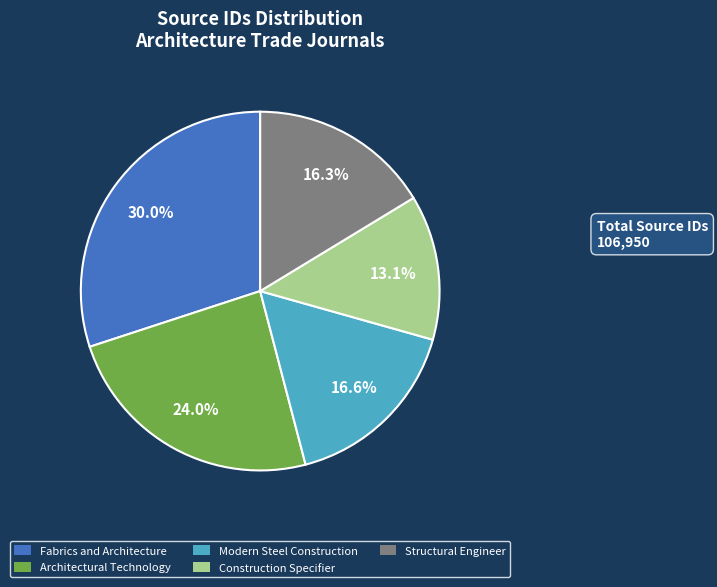

Approximately how many times larger is the value at Modern Steel Construction compared to Architectural Technology?

0.7